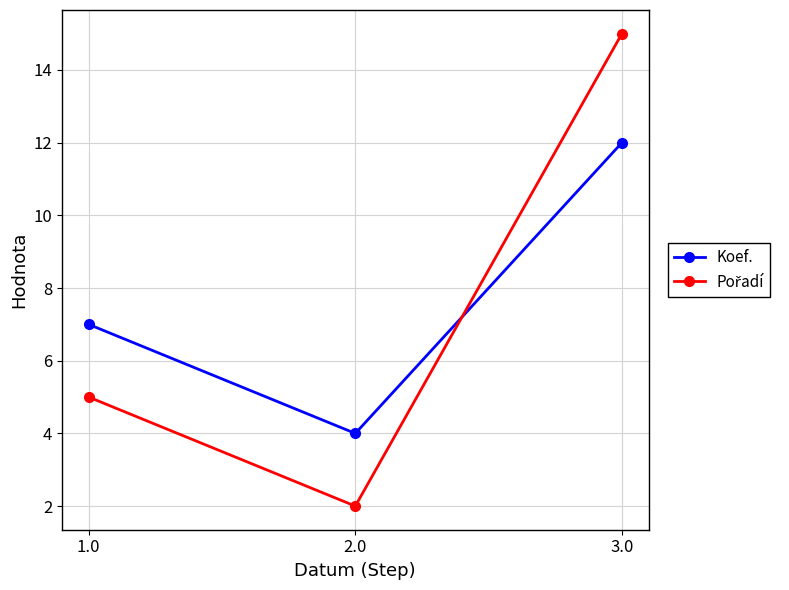

At how many categories does at least one series exceed 13?

1